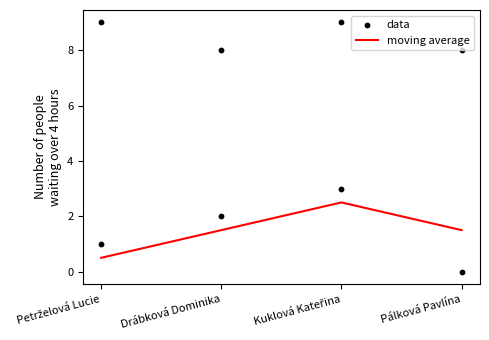

What are all the series names shown in the legend?

moving average, data